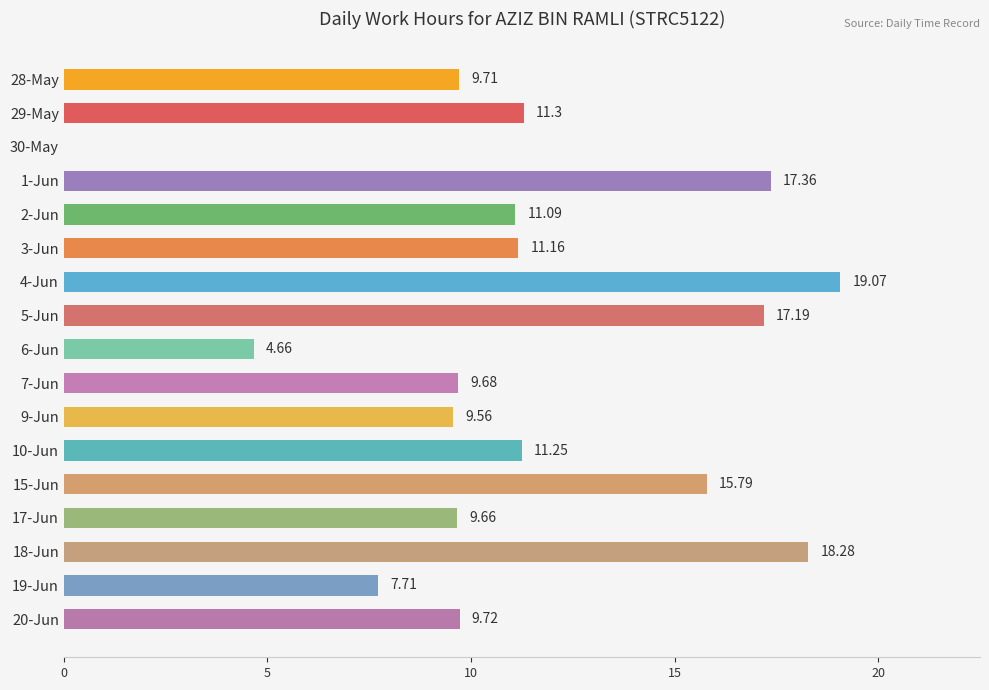

What is the sum of all values?

193.2